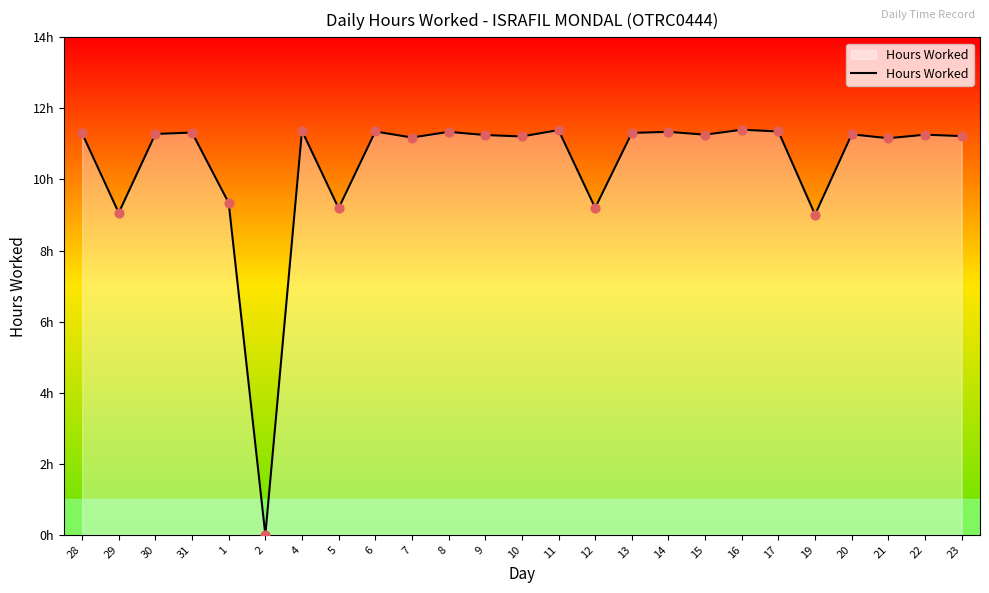

Approximately how many times larger is the value at 10 compared to 11?

1.0